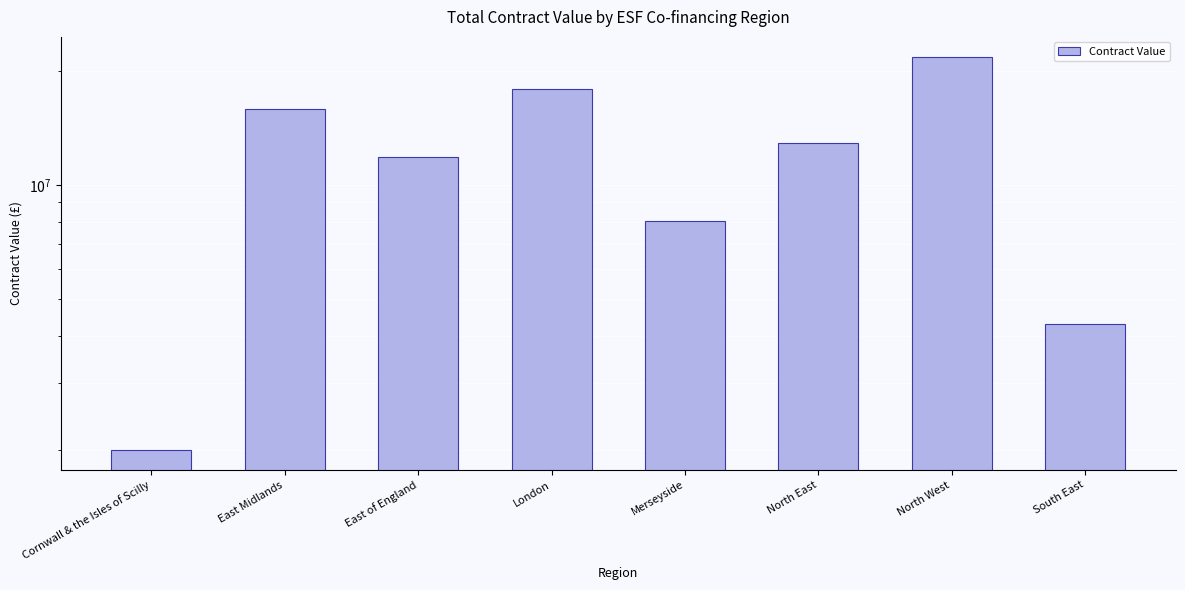

List the labels in order of value, smallest first.

Cornwall & the Isles of Scilly, South East, Merseyside, East of England, North East, East Midlands, London, North West